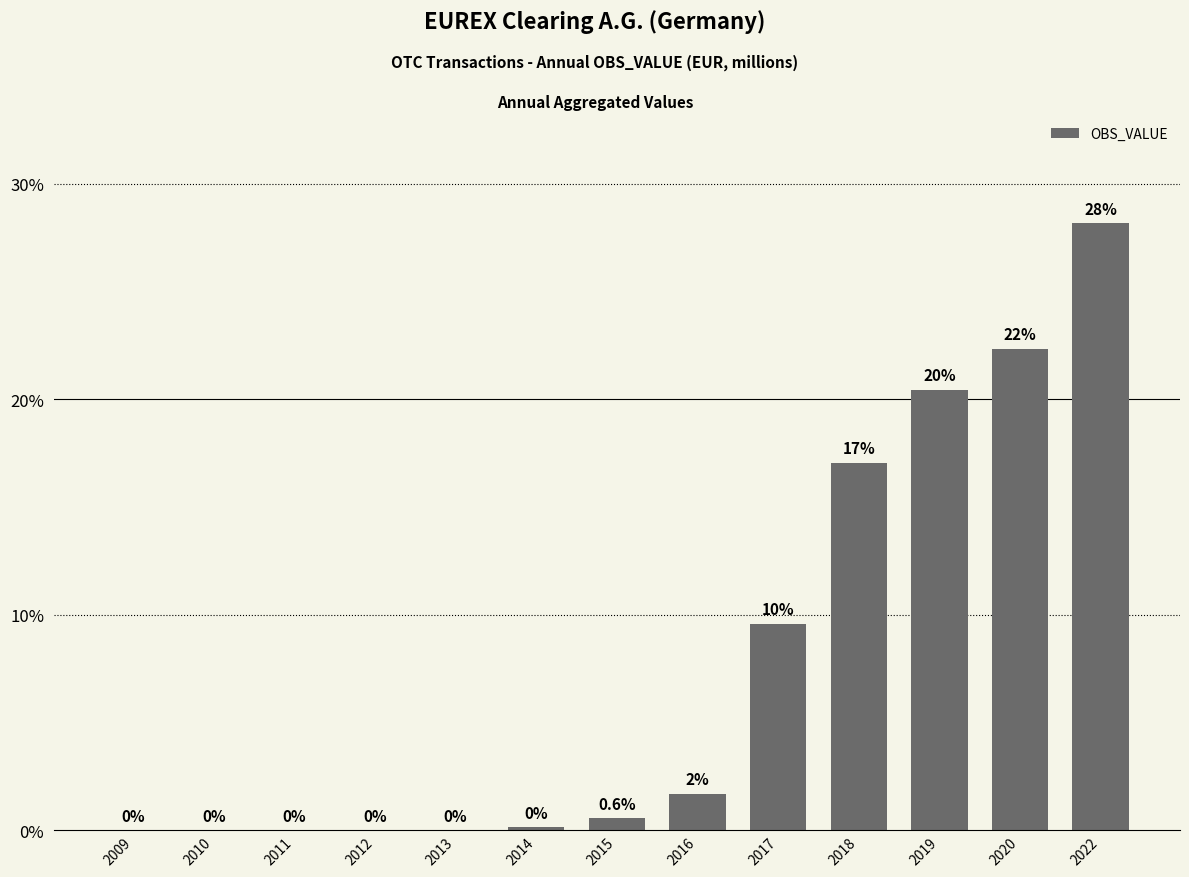

What is the approximate value at 2022?

28.2